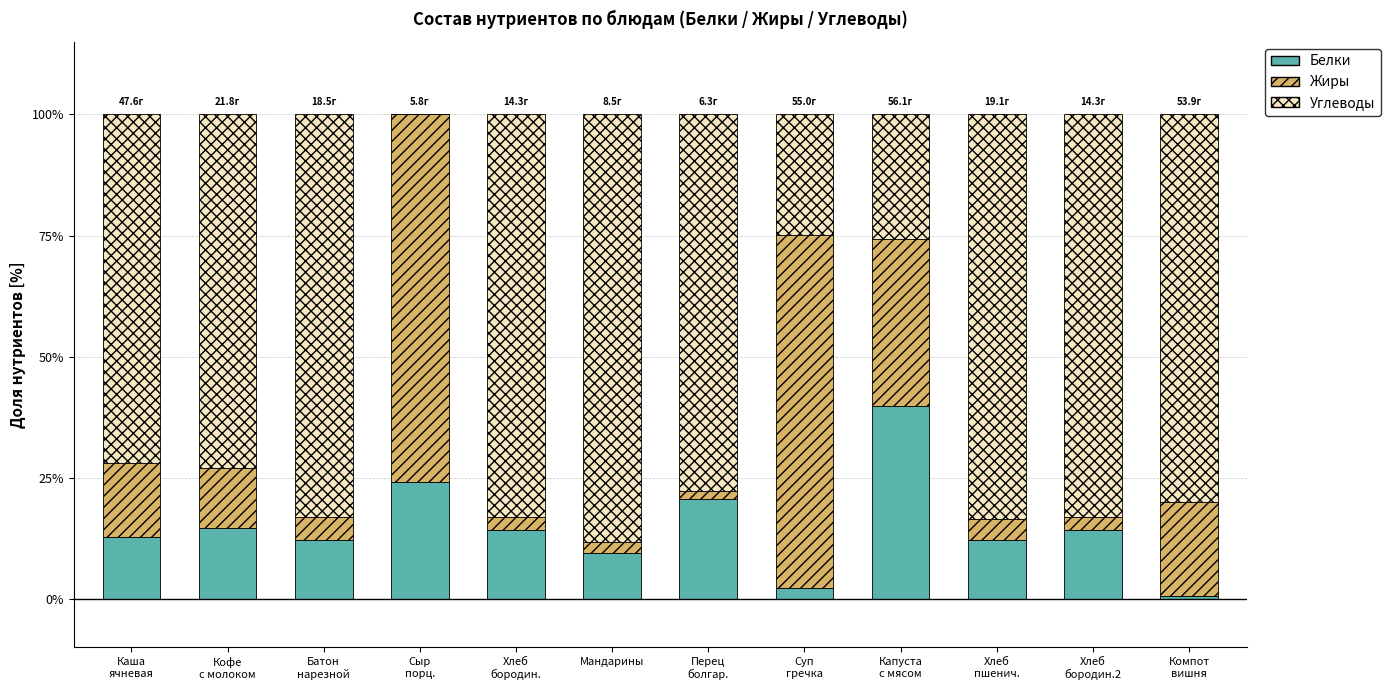

What is the highest value of the Белки series?

39.8